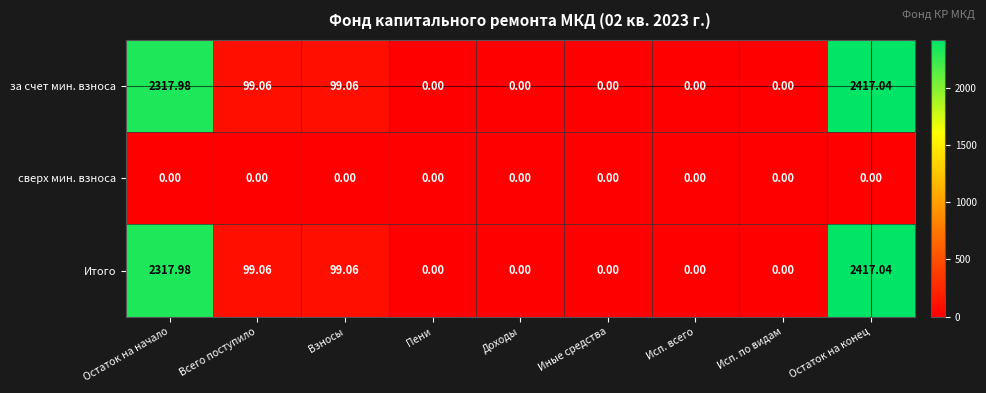

Which category has the highest value across all series?

Остаток на конец